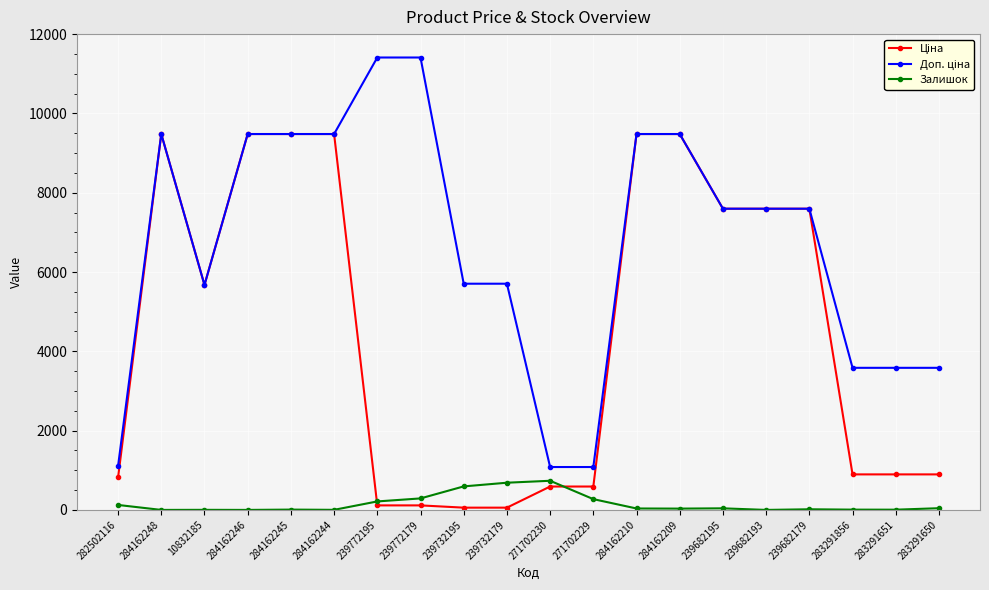

True or false: Залишок has more than 0 interior local peaks.

True